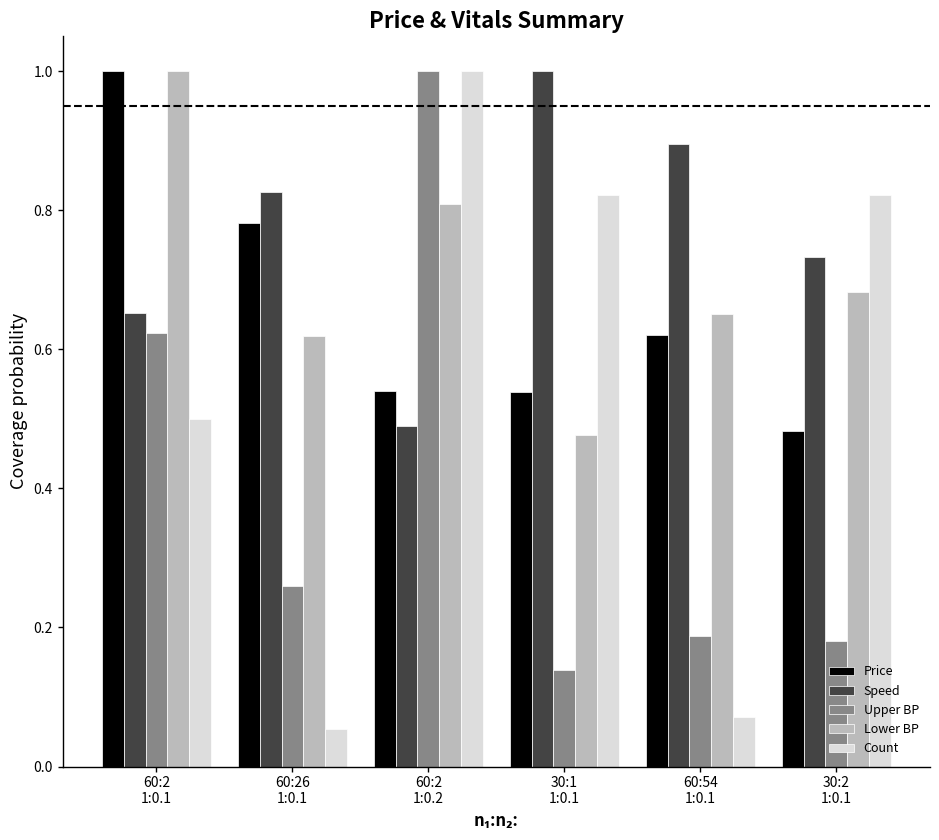

How many bars are there in total?

30